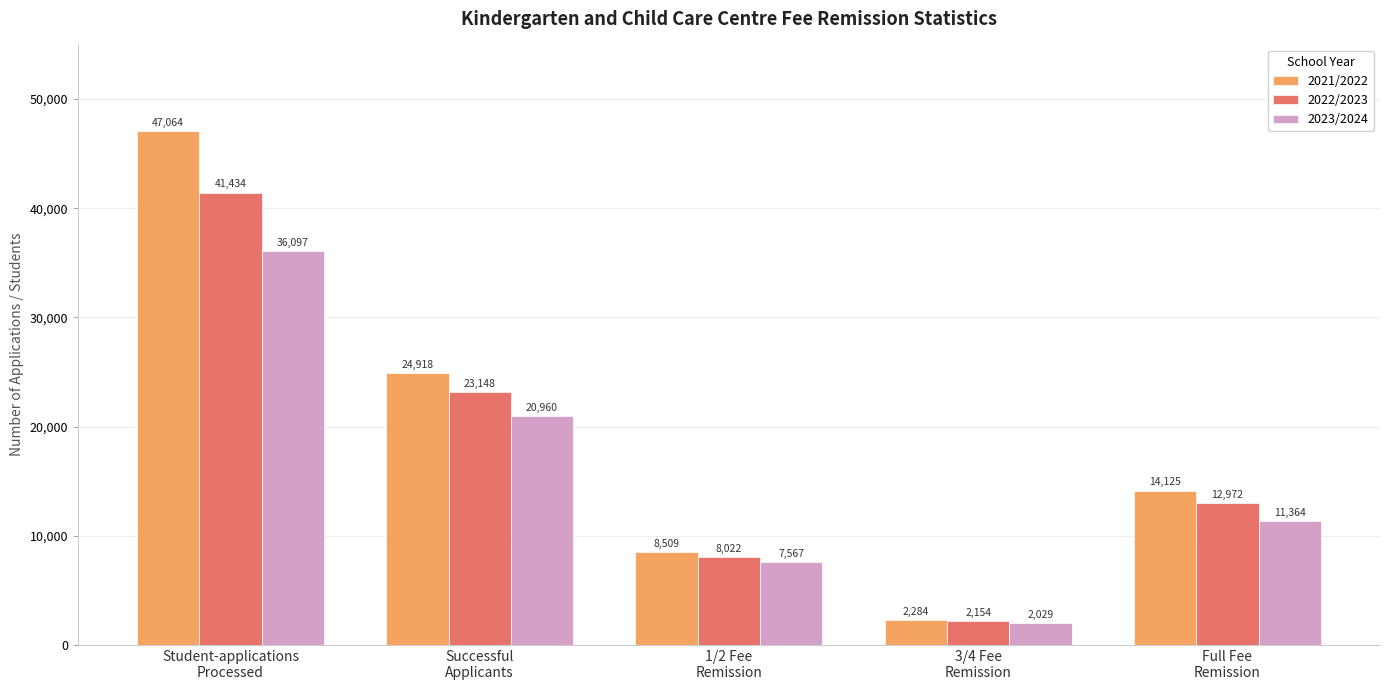

Which series has the widest spread of values?

2021/2022